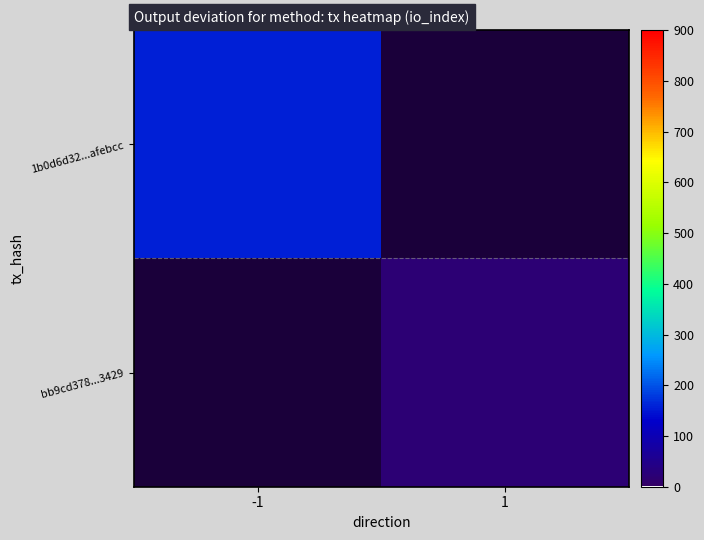

Which has a higher value, 1 or -1?

-1